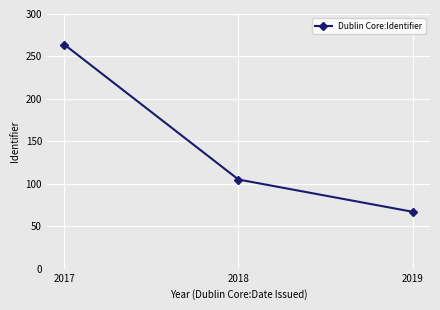

At which category does the chart reach its minimum across all series?

2019